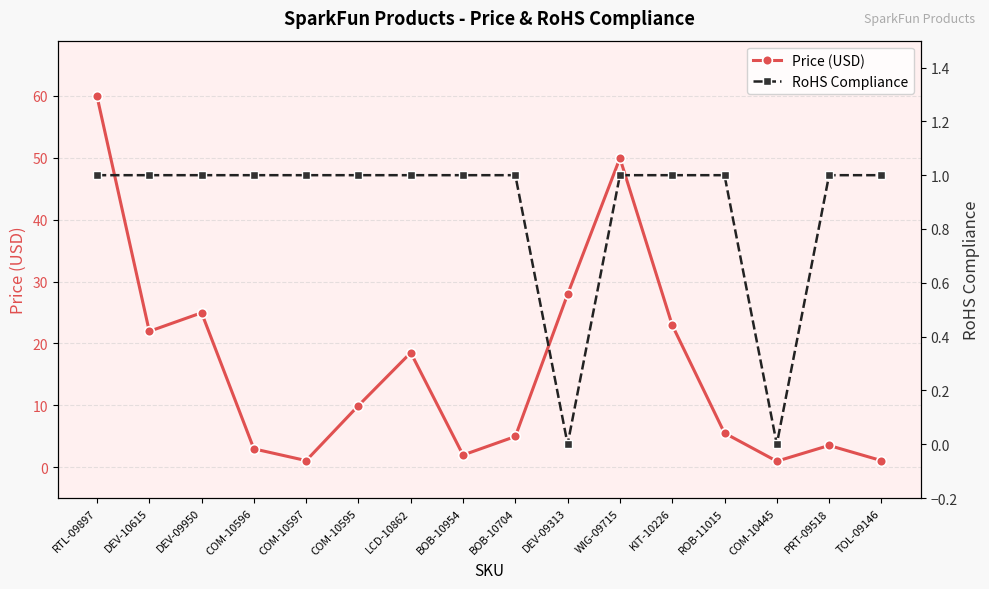

What is the sum of the Price (USD) values at COM-10595 and DEV-09313?

37.9